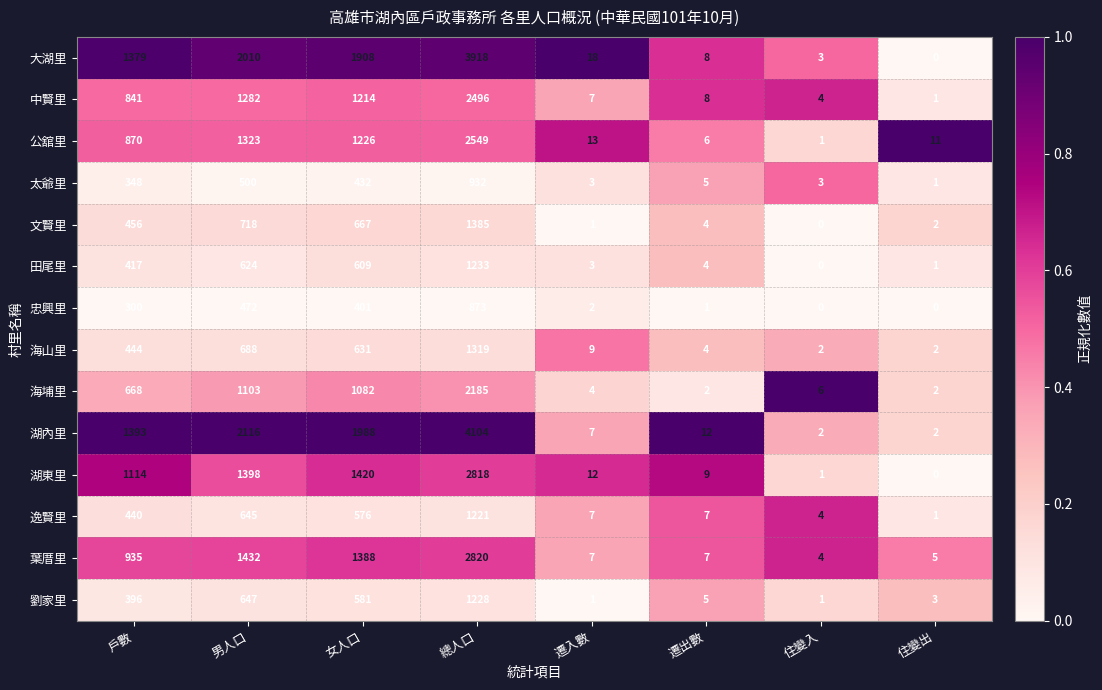

What is the sum of the 湖內里 values at 女人口 and 住變出?

1990